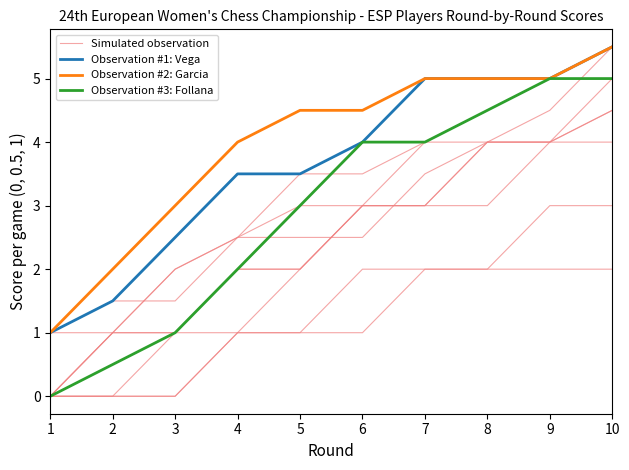

Reading left to right, list all the values displayed in this chart.

Simulated observation: 0.0	0.0	0.0	1.0	1.0	1.0	2.0	2.0	2.0	2.0
Observation #1: Vega: 1.0	1.5	2.5	3.5	3.5	4.0	5.0	5.0	5.0	5.5
Observation #2: Garcia: 1.0	2.0	3.0	4.0	4.5	4.5	5.0	5.0	5.0	5.5
Observation #3: Follana: 0.0	0.5	1.0	2.0	3.0	4.0	4.0	4.5	5.0	5.0